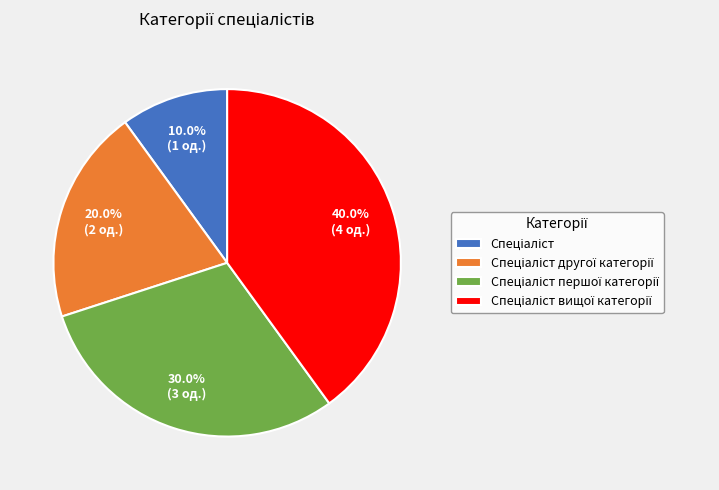

Is there a majority slice in this chart?

No